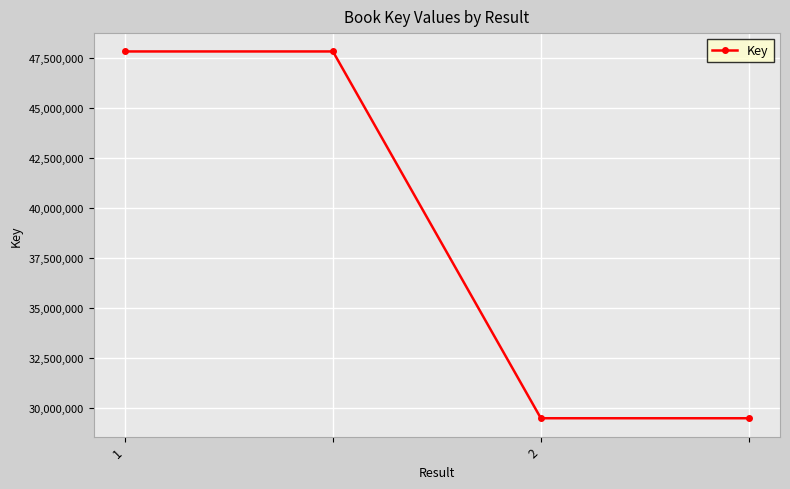

What is the value of the 3rd point from the left?

29492217